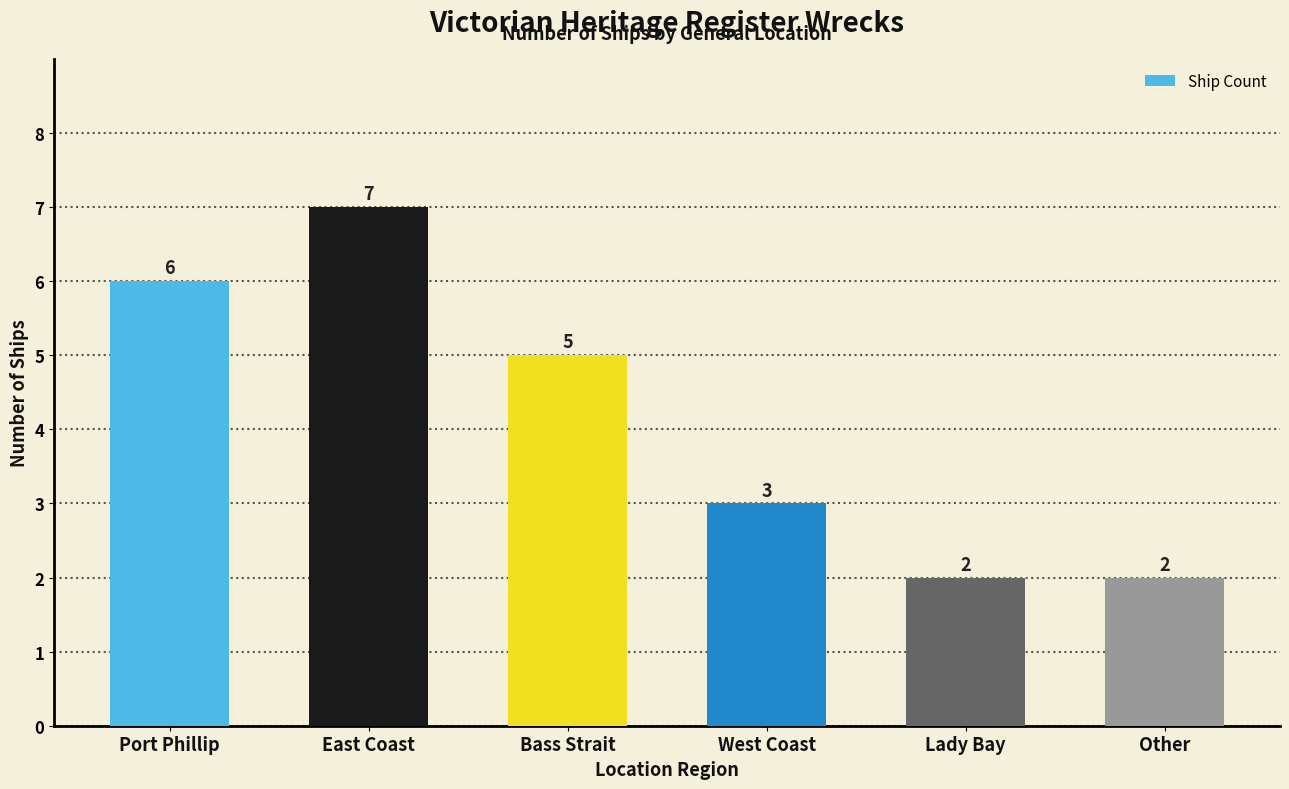

Reading left to right, transcribe all the data shown in this chart.

6	7	5	3	2	2